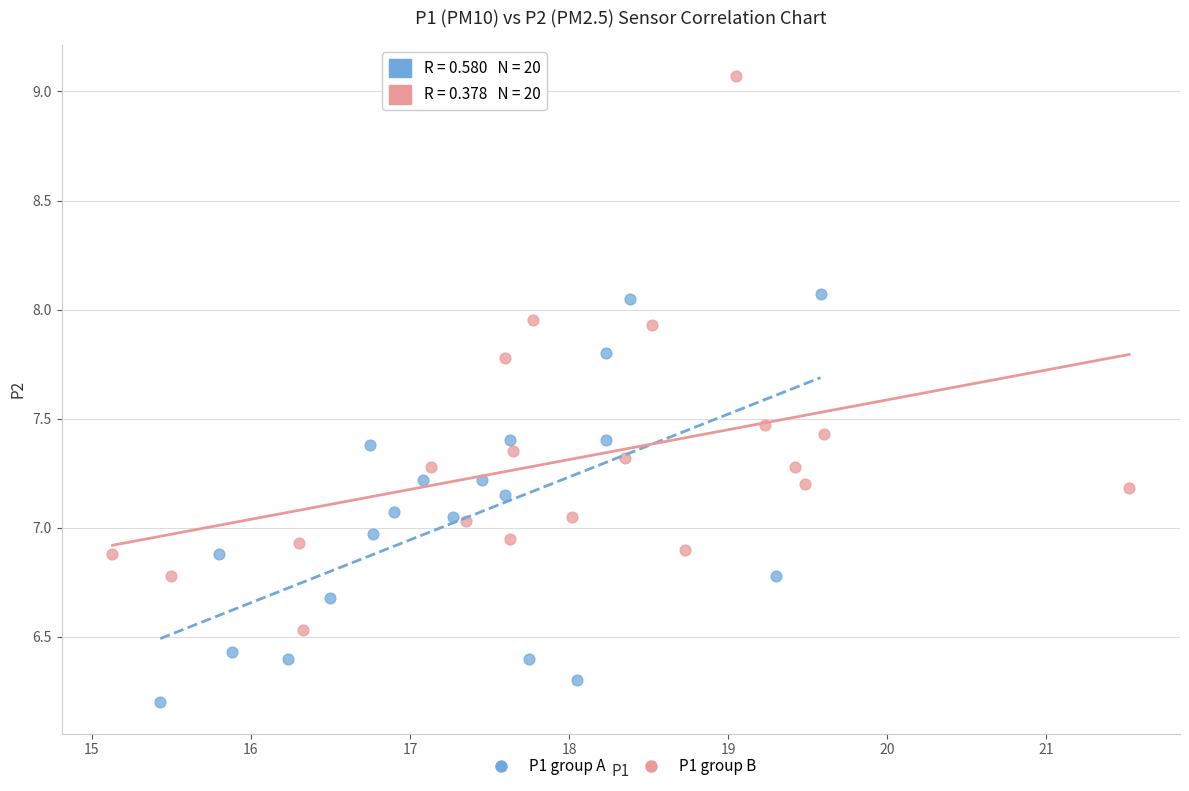

Which series has the widest spread of Y values?

P1 group B